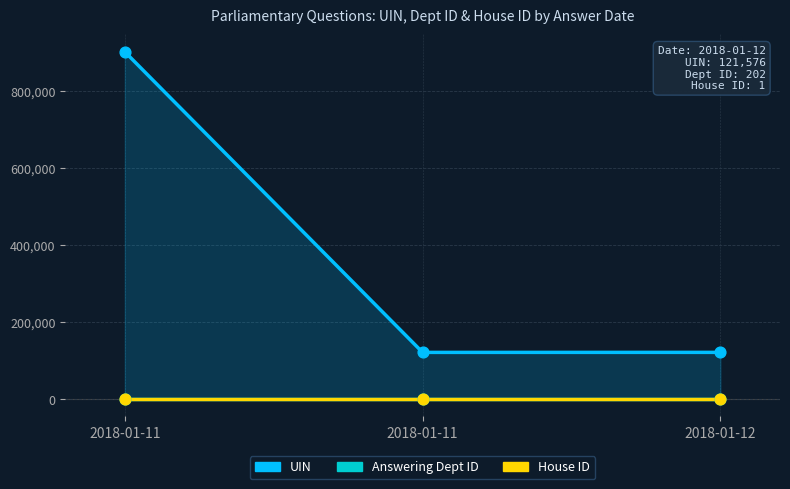

Which series has the largest Y range (max minus min)?

UIN